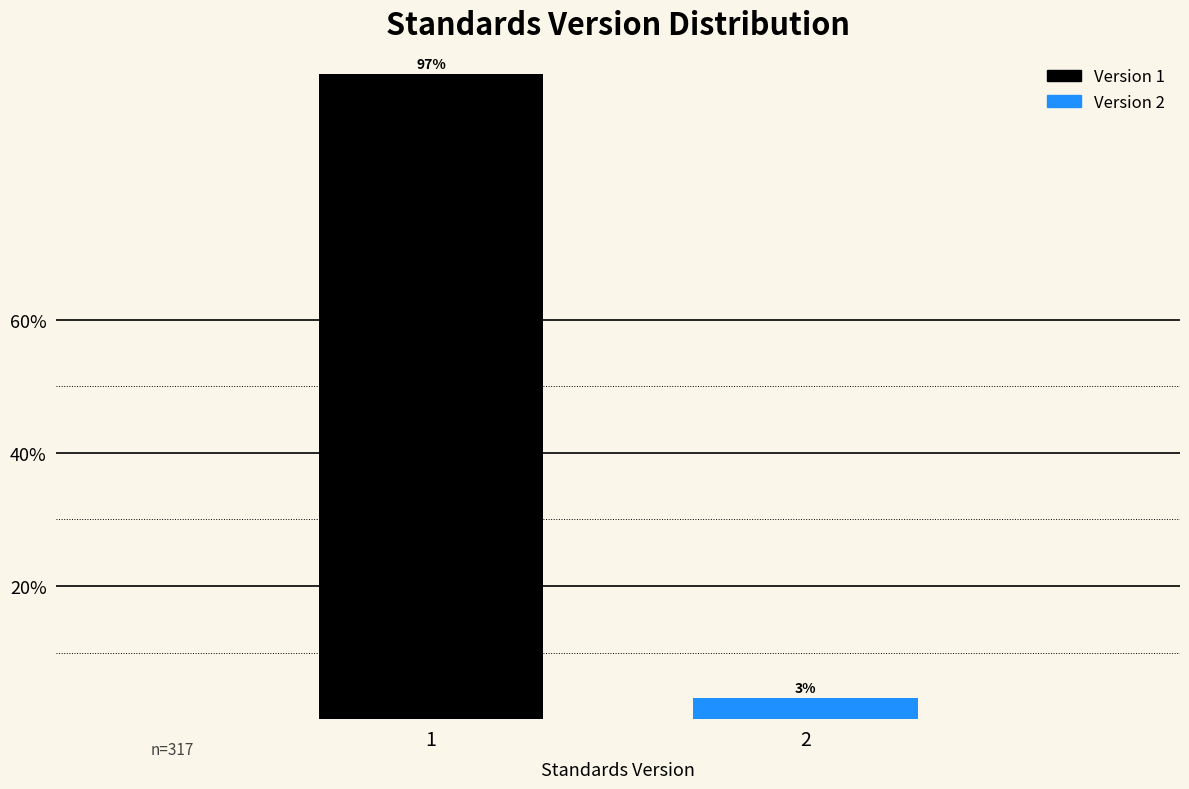

List the labels in order of value, smallest first.

2, 1